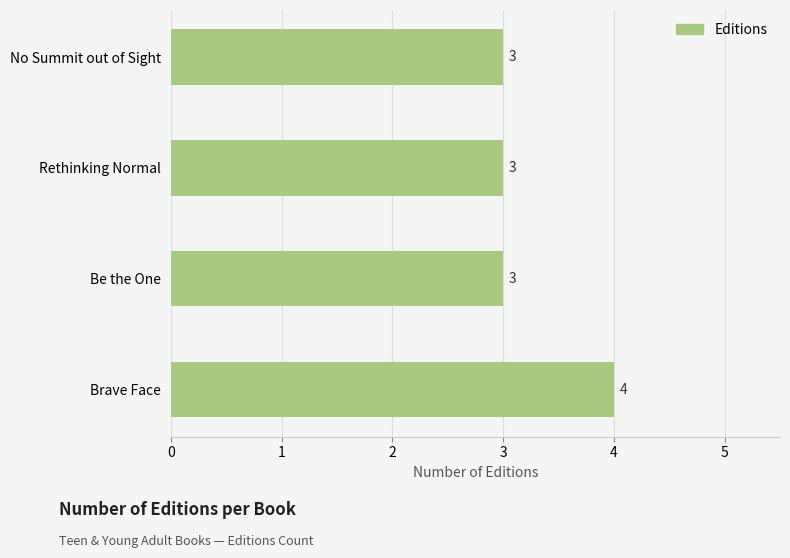

Which has a higher value, Brave Face or Be the One?

Brave Face